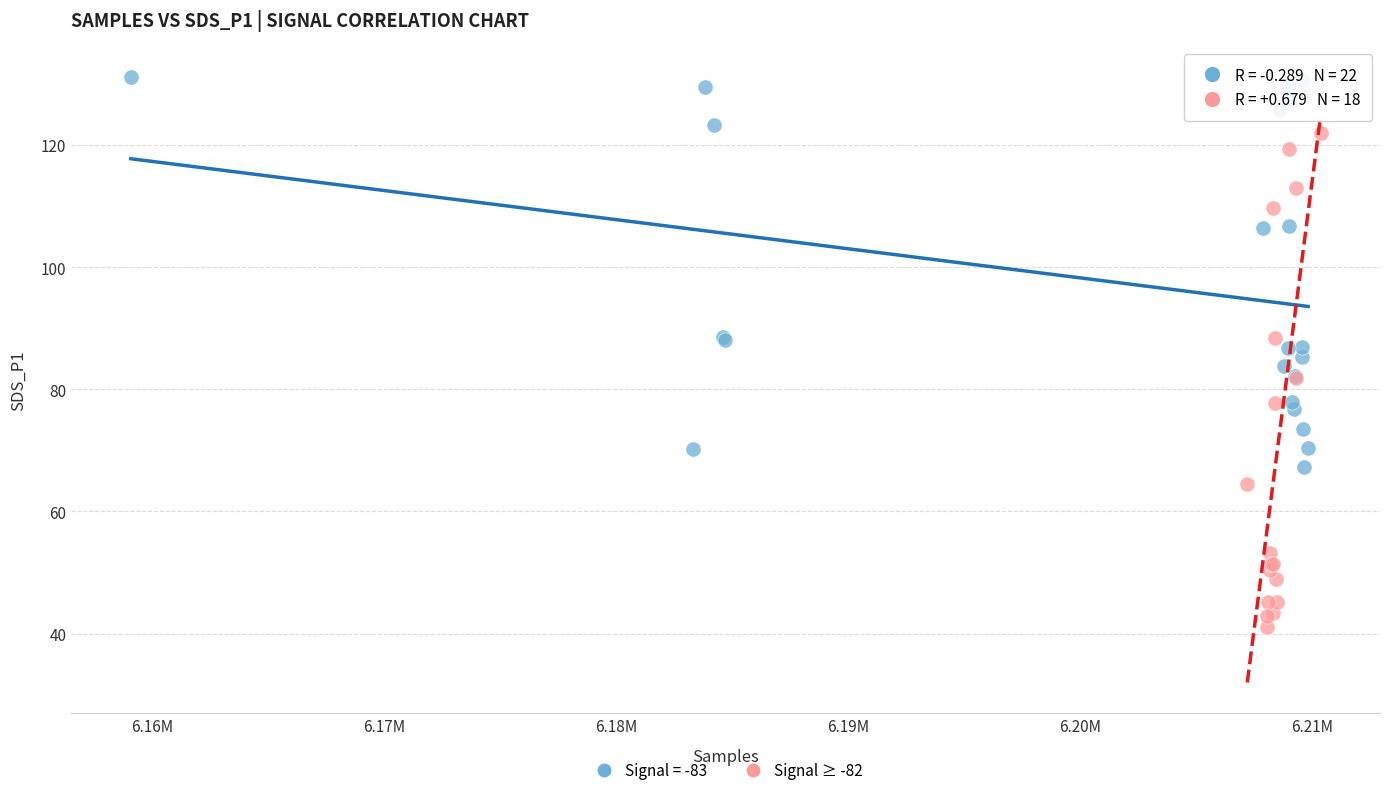

Which series reaches the maximum Y coordinate?

Signal = -83